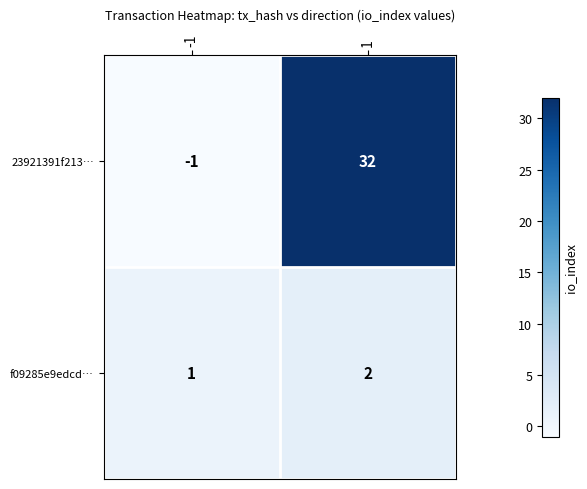

The value of f09285e9edcd… at -1 is 1. True or false?

True